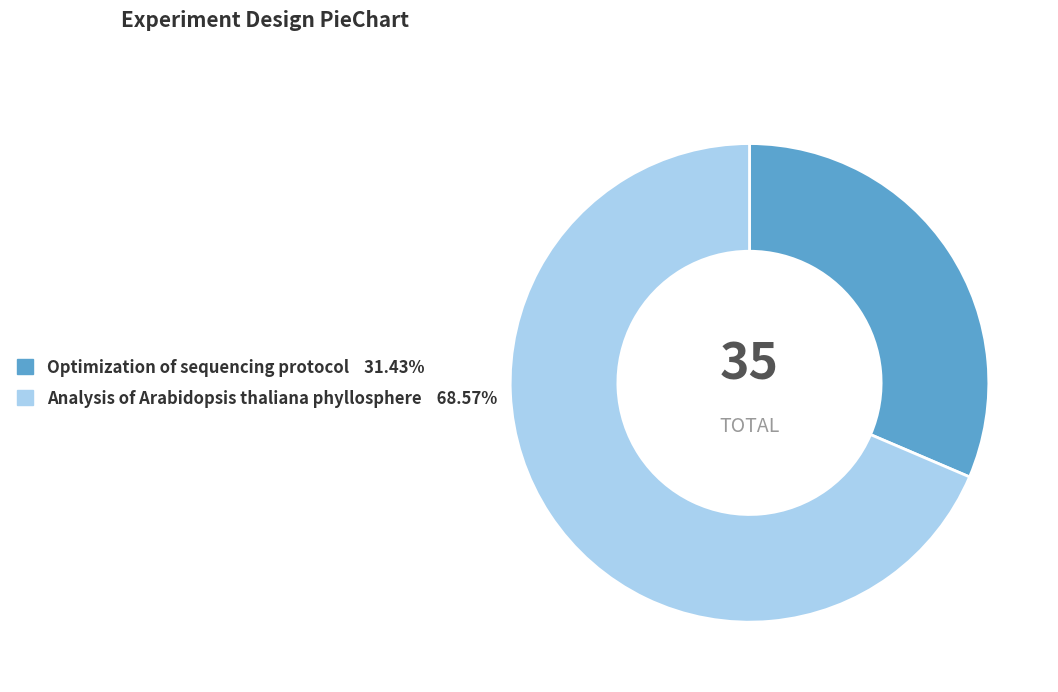

True or false: Analysis of Arabidopsis thaliana phyllosphere accounts for 78% of the total.

False